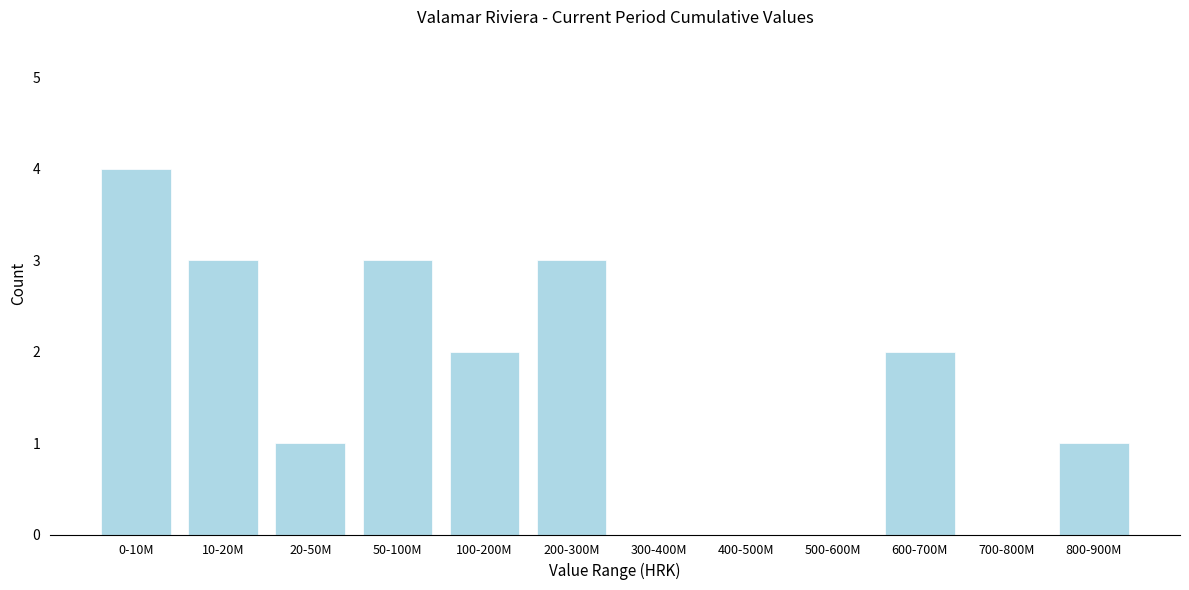

Reading left to right, transcribe all the data shown in this chart.

0-10M=4	10-20M=3	20-50M=1	50-100M=3	100-200M=2	200-300M=3	300-400M=0	400-500M=0	500-600M=0	600-700M=2	700-800M=0	800-900M=1